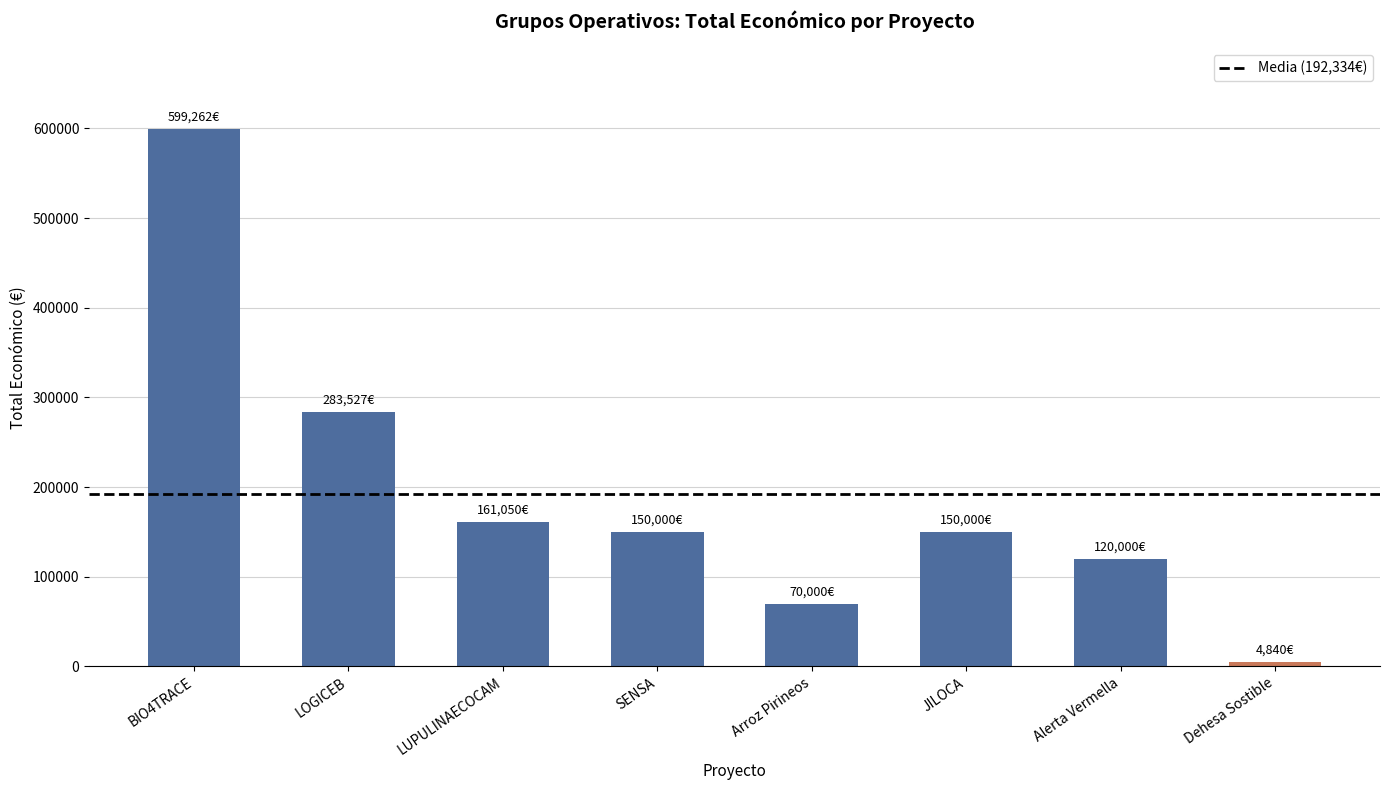

Between Dehesa Sostible and Arroz Pirineos, which is larger?

Arroz Pirineos